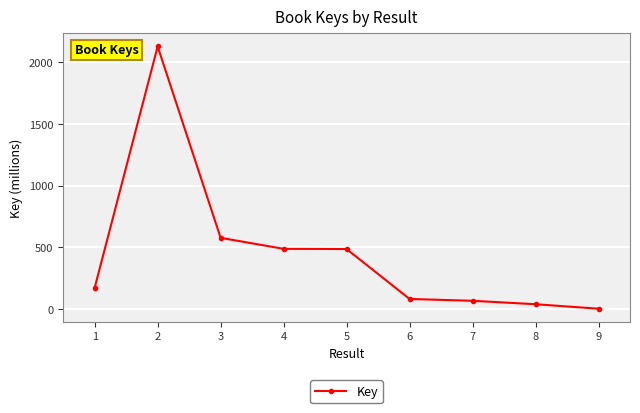

What is the difference between the maximum and minimum values?

2128.5